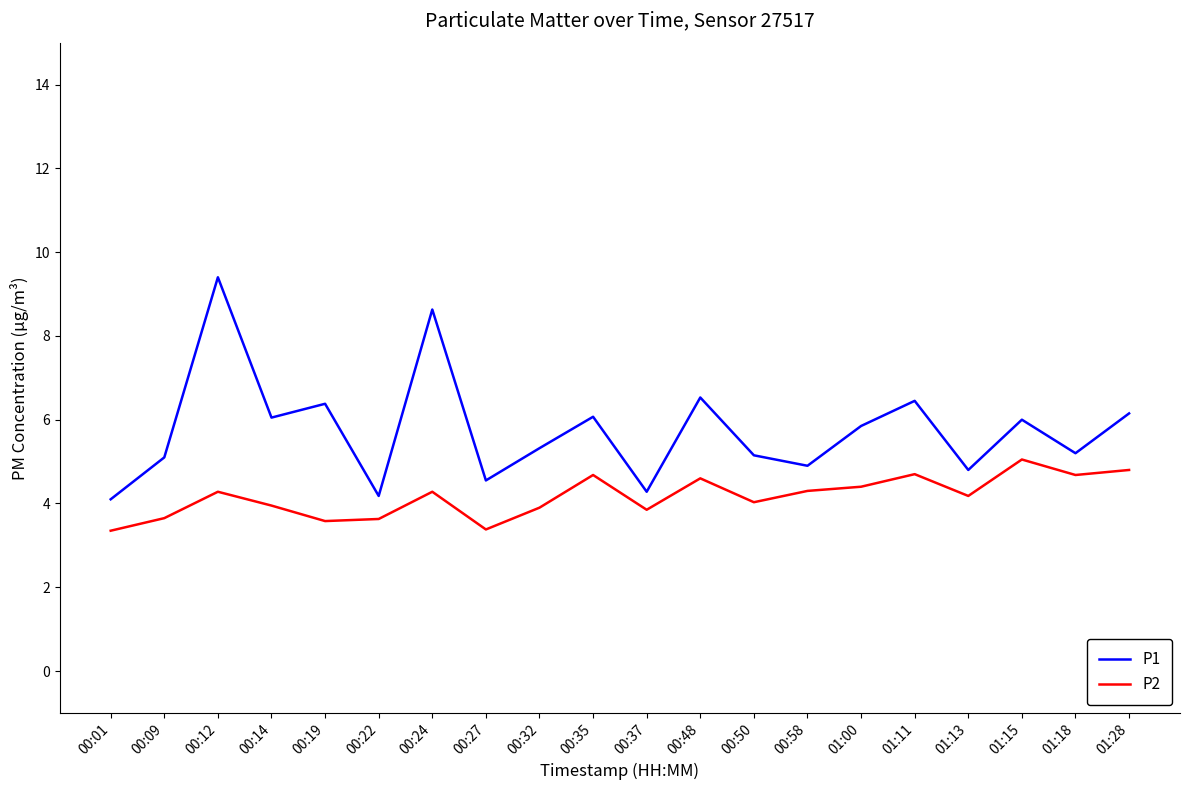

At how many categories does at least one series exceed 8?

2